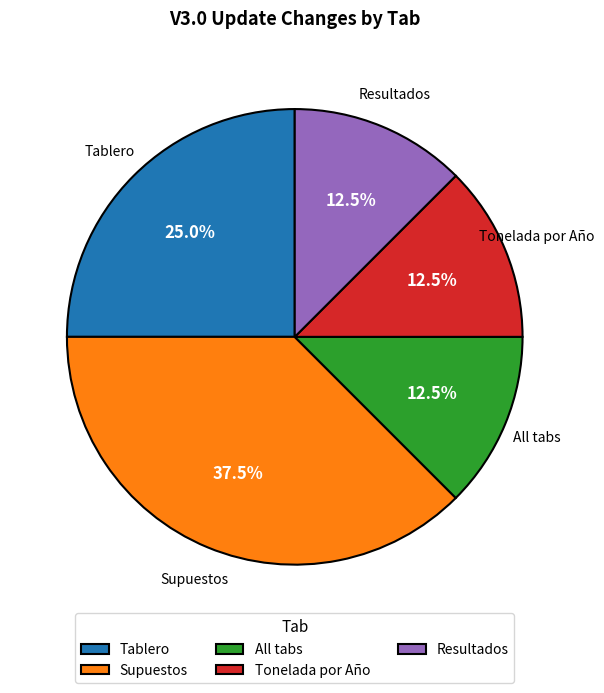

Which slice is the largest?

Supuestos